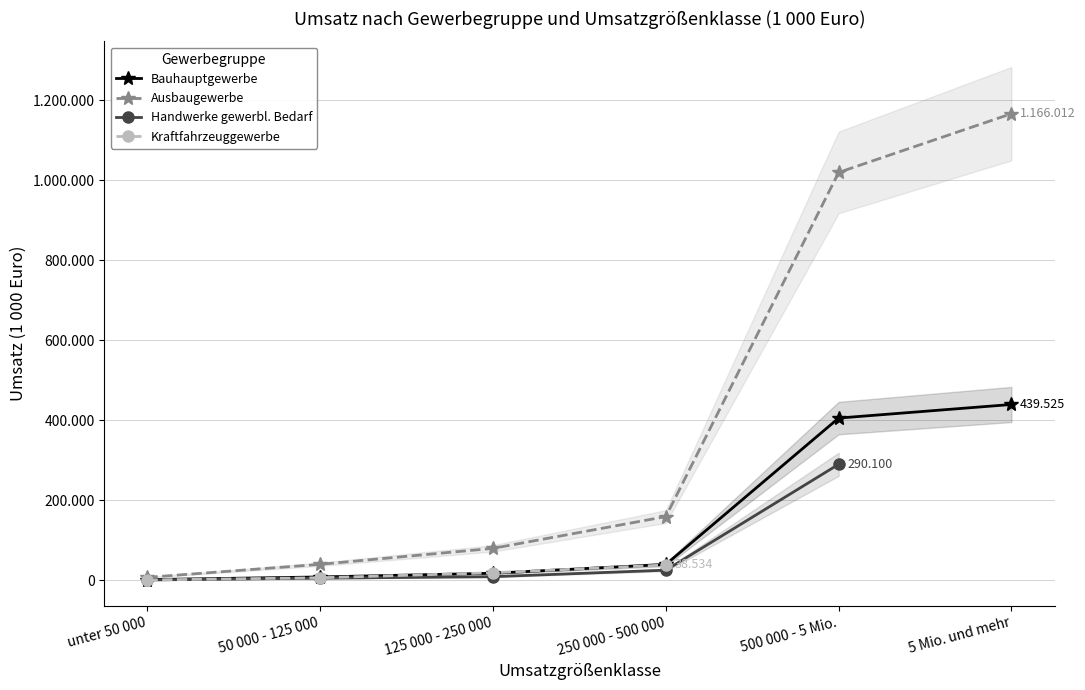

At 250 000 - 500 000, list the series in order from largest to smallest.

Ausbaugewerbe, Bauhauptgewerbe, Kraftfahrzeuggewerbe, Handwerke gewerbl. Bedarf